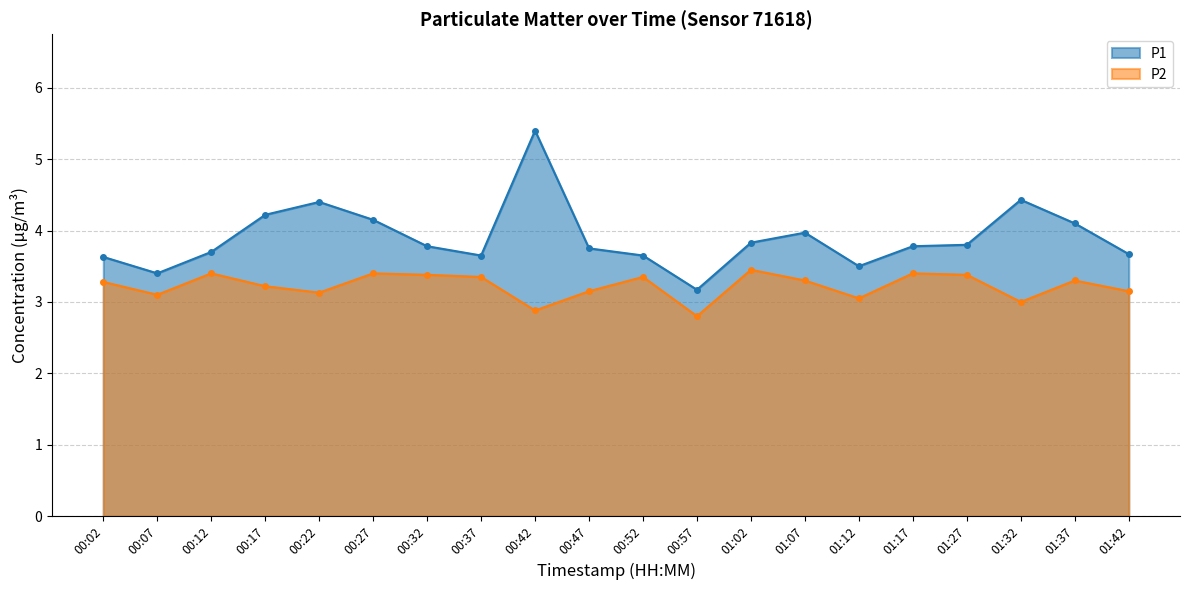

Is it true that P1 equals 5.7 at 00:02?

False